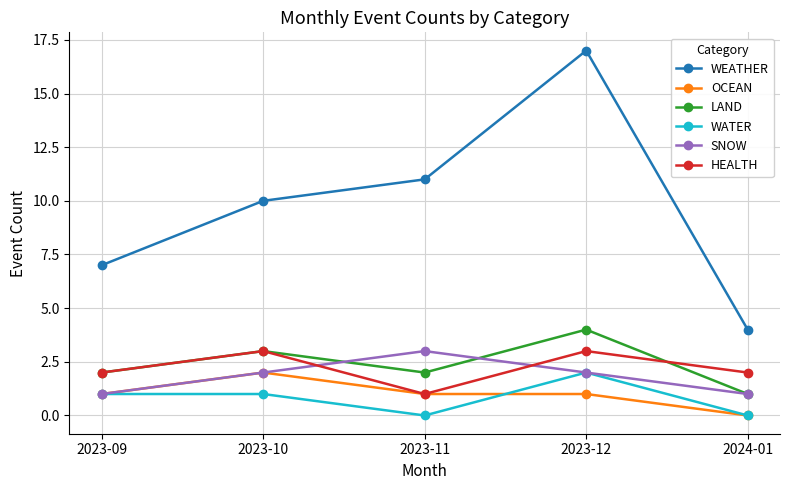

True or false: HEALTH and WATER intersect in this chart.

False